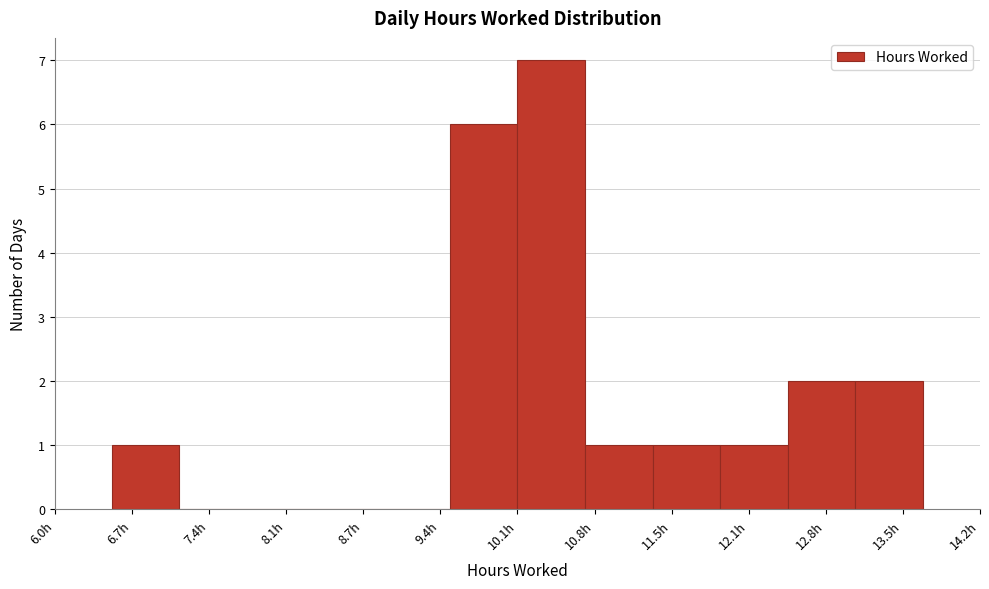

What is the height of the bar covering 6.5 to 7.1 on the x-axis? Neither the bar edges nor the heights are printed on the chart, so give them approximately, as read against the axes.

1